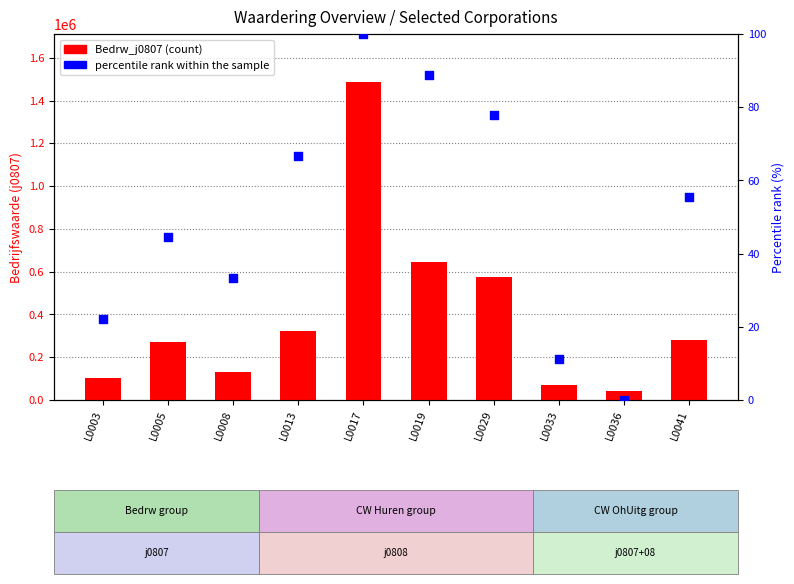

Is the value of percentile rank within the sample at L0041 greater than the value of Bedrw_j0807 at L0005?

No